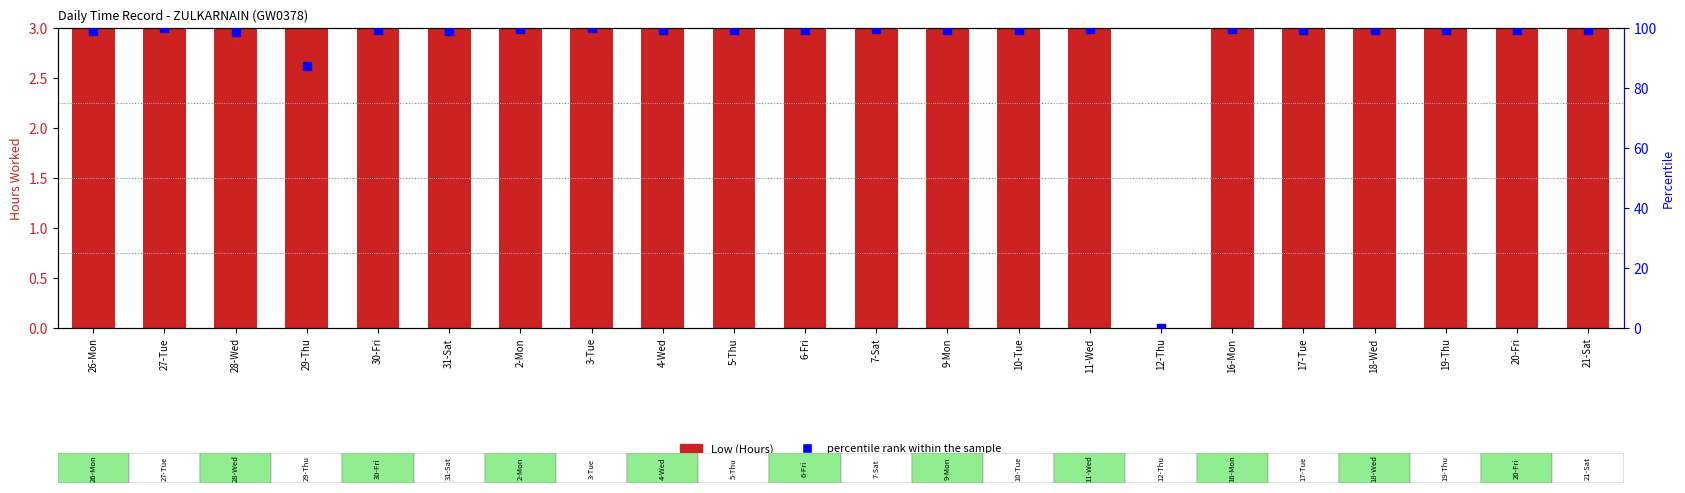

At which category is the sum across all series the highest?

27-Tue